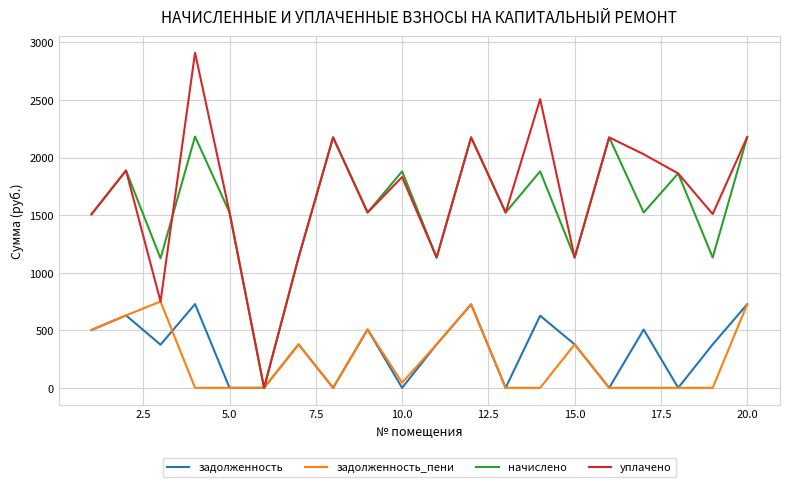

Which series has the widest spread of values?

уплачено